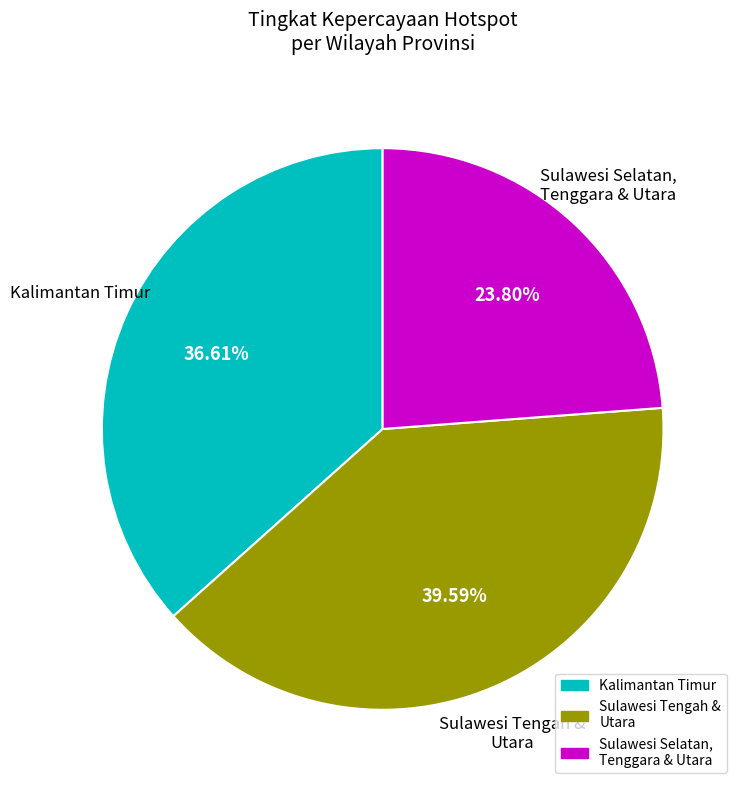

Is there any slice that represents more than half of the pie?

No